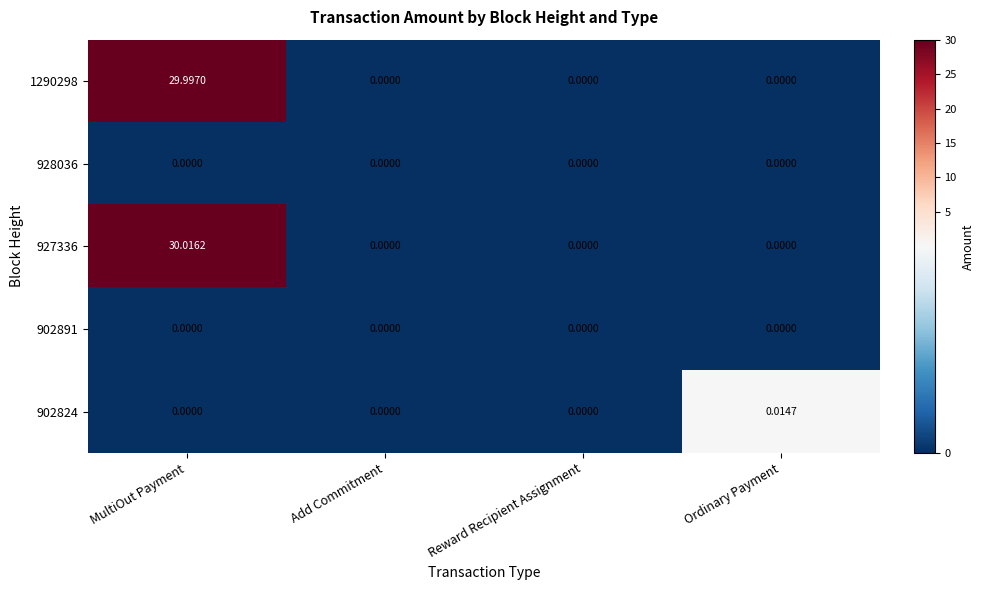

At which category is the sum across all series the highest?

MultiOut Payment